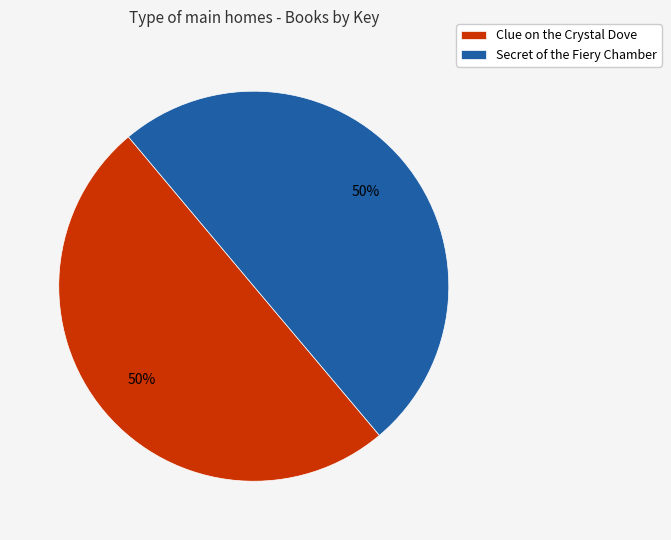

Do Clue on the Crystal Dove and Secret of the Fiery Chamber together represent more than half of the pie?

Yes